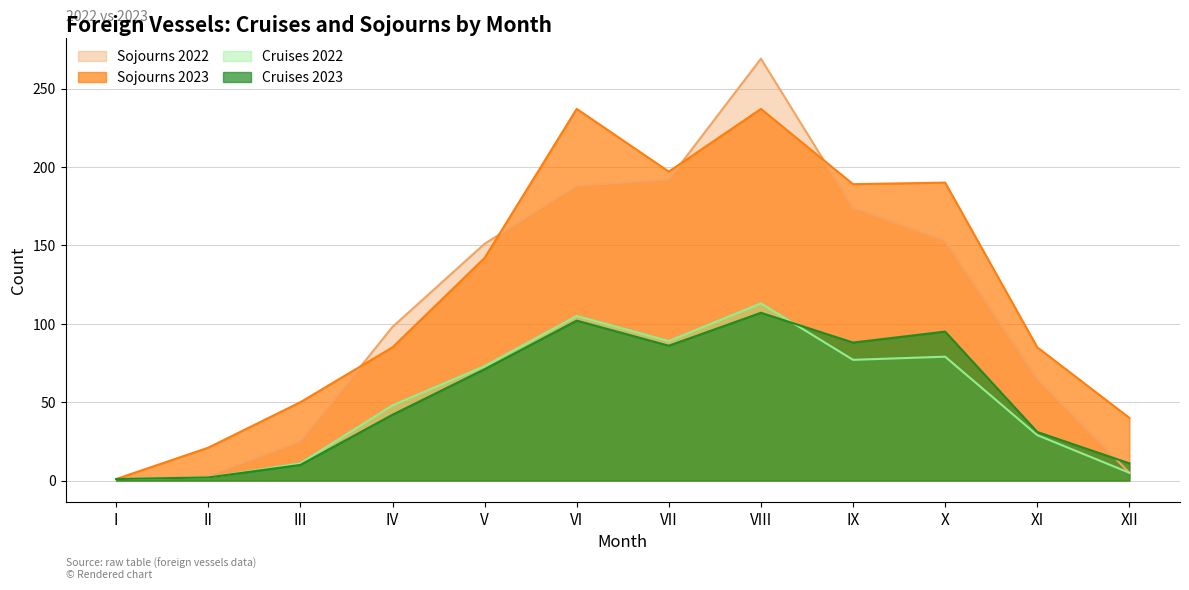

What is the value of the Cruises 2023 point at the 5th from the left?

71